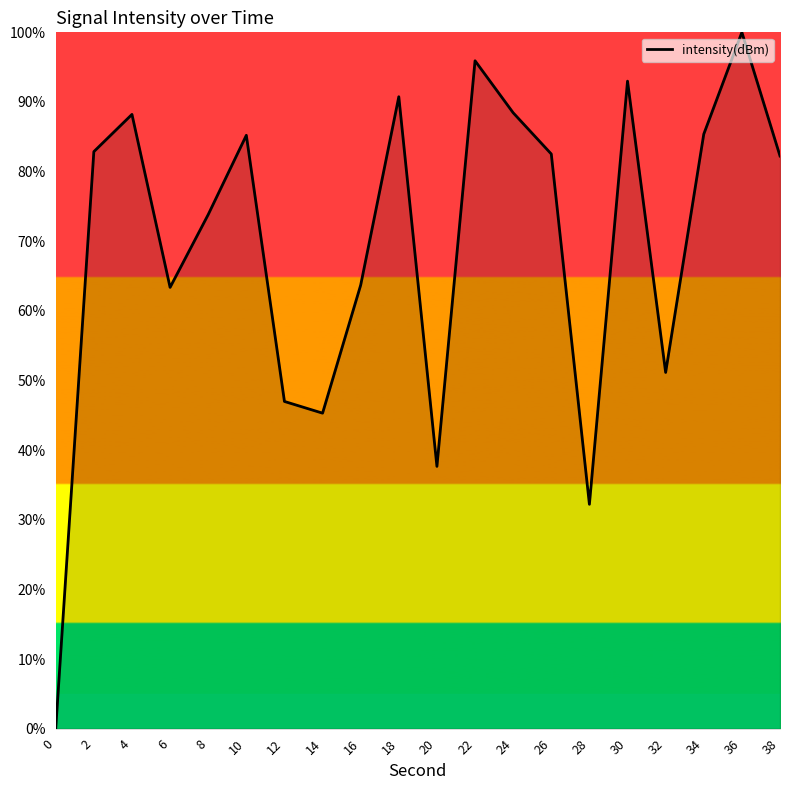

Approximately how many times larger is the value at 14 compared to 4?

0.5